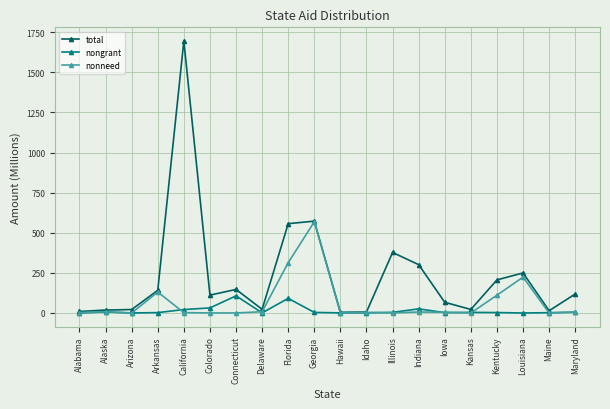

Which series changed the most between Kansas and Maryland?

total